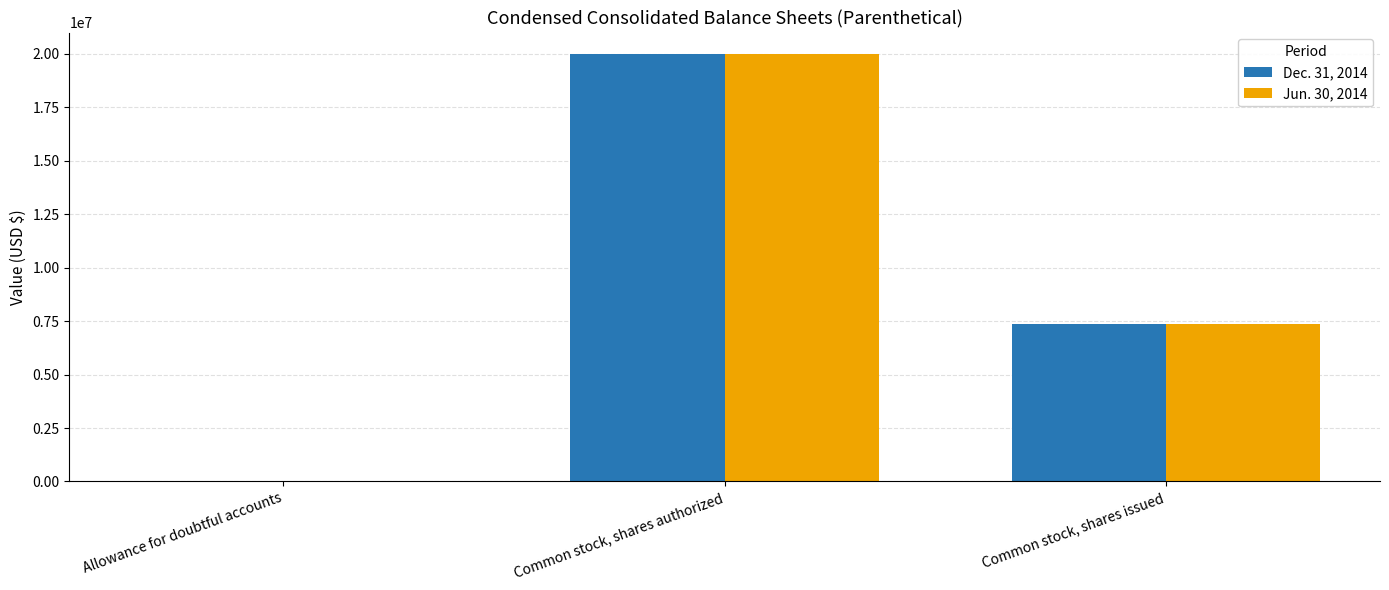

Which series changed the most between Allowance for doubtful accounts and Common stock, shares issued?

Jun. 30, 2014